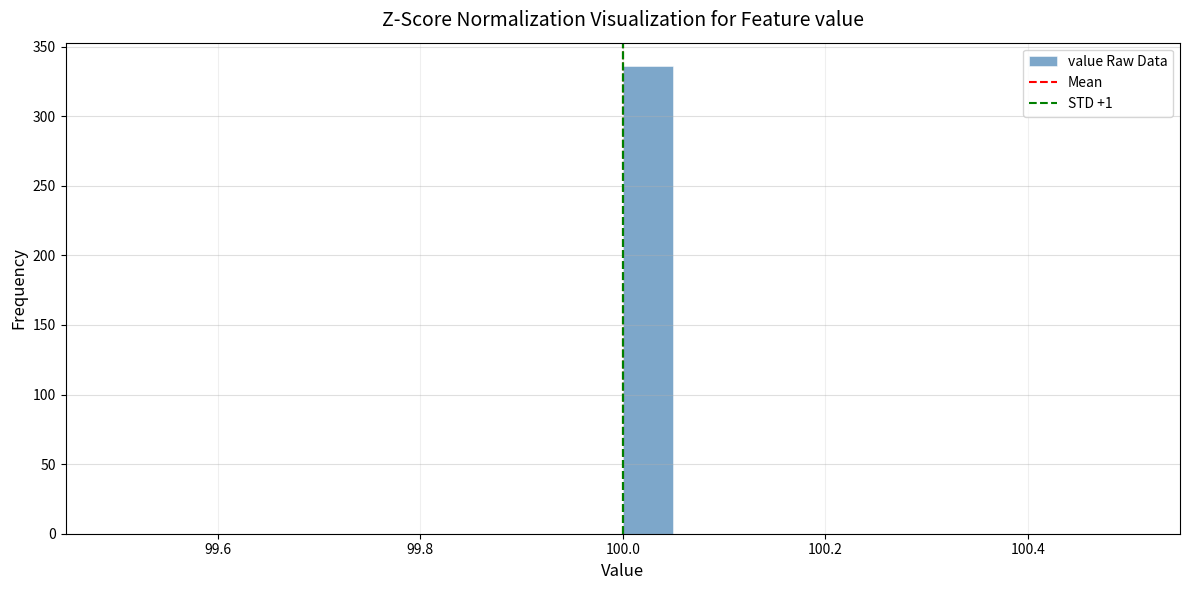

Around what value on the x-axis is the tallest bar? Give the approximate position of its centre, as read against the axis.

100.02